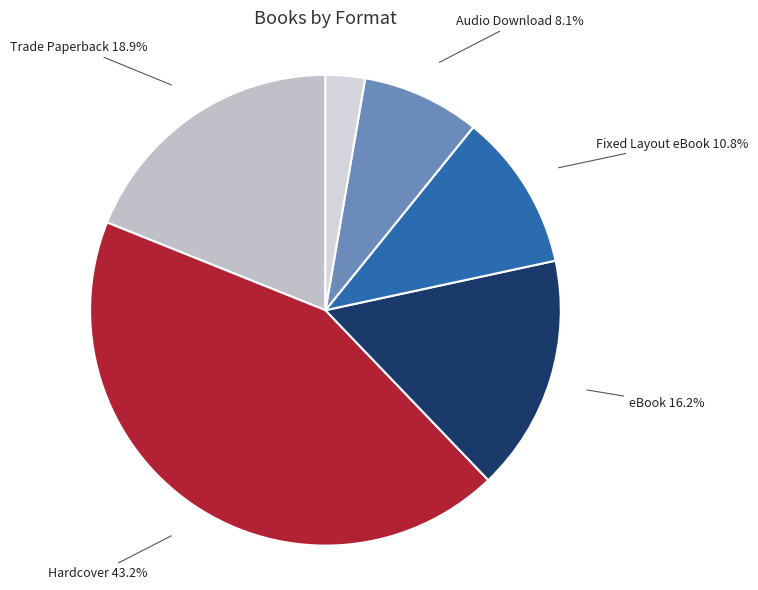

To the nearest percent, what portion does Fixed Layout eBook represent?

11%